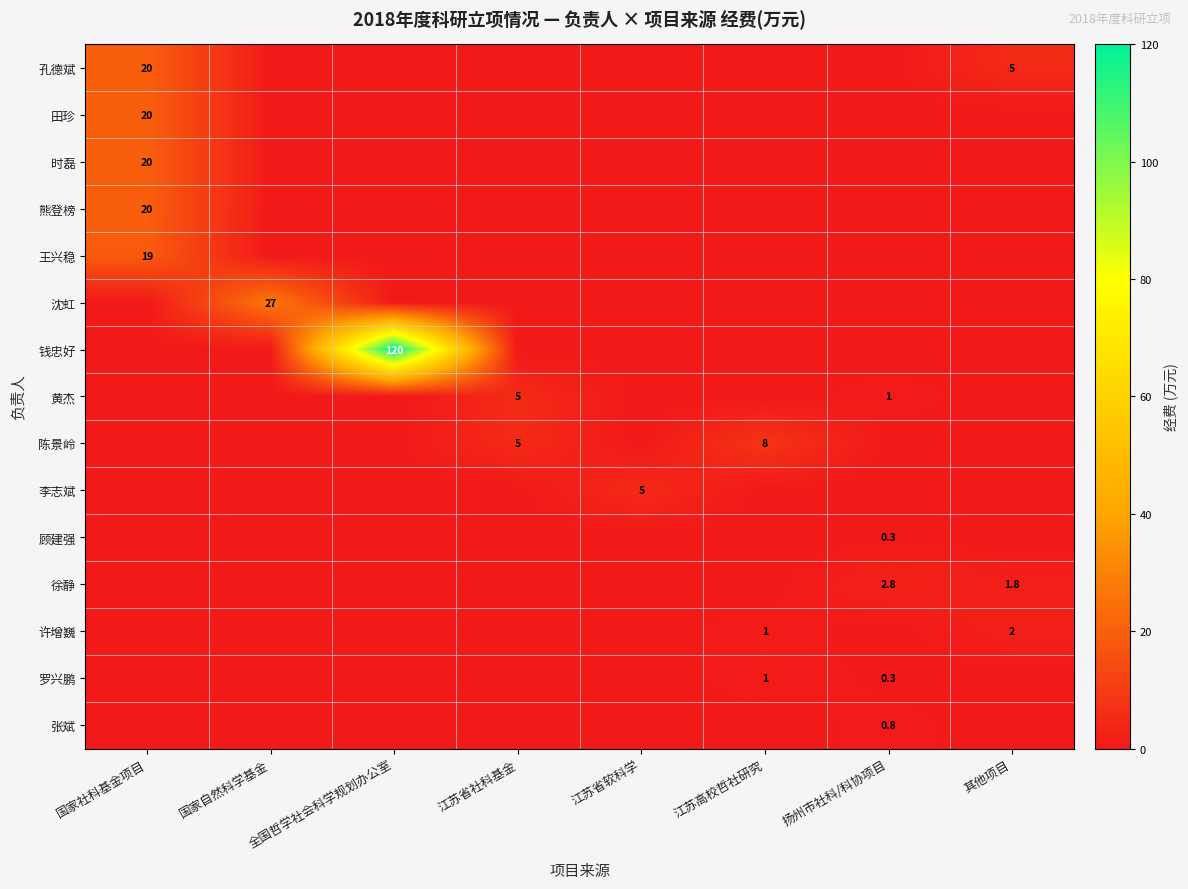

The 陈景岭 series shows 8.0 at 江苏高校哲社研究. True or false?

True